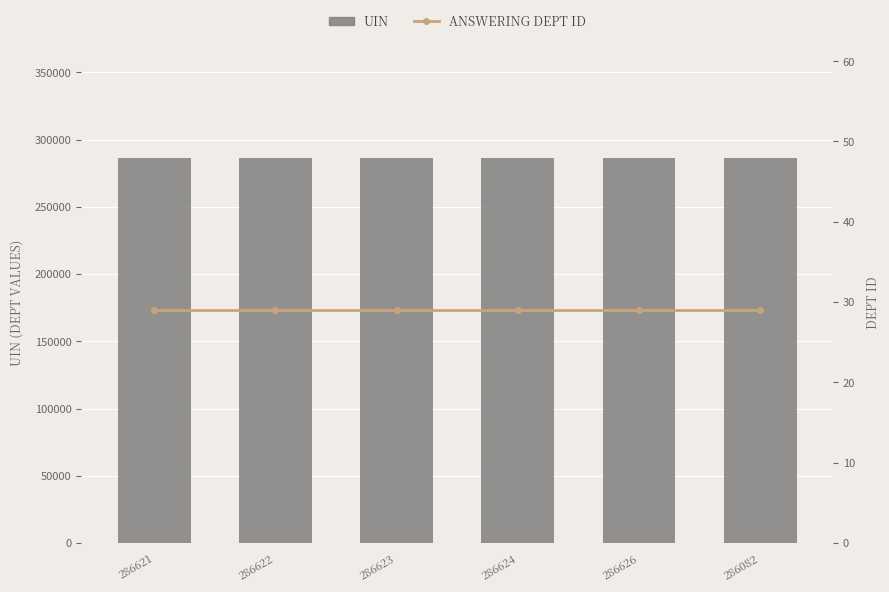

What is the sum of all UIN values?

1719198